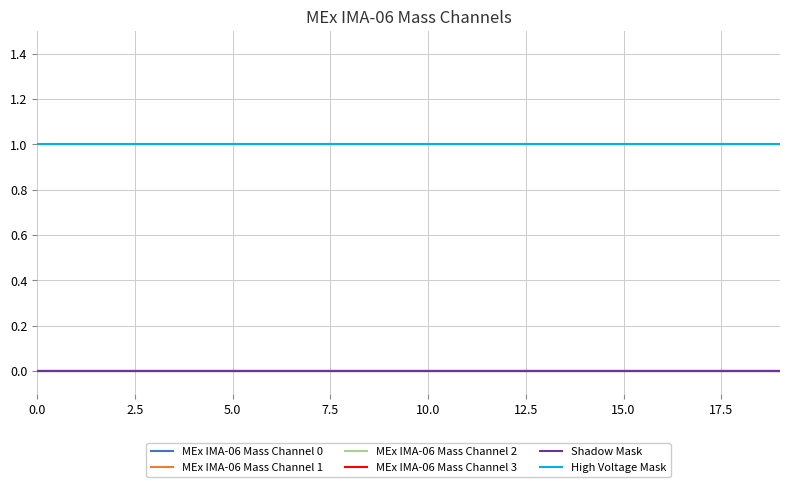

Does the chart have visible grid lines?

Yes